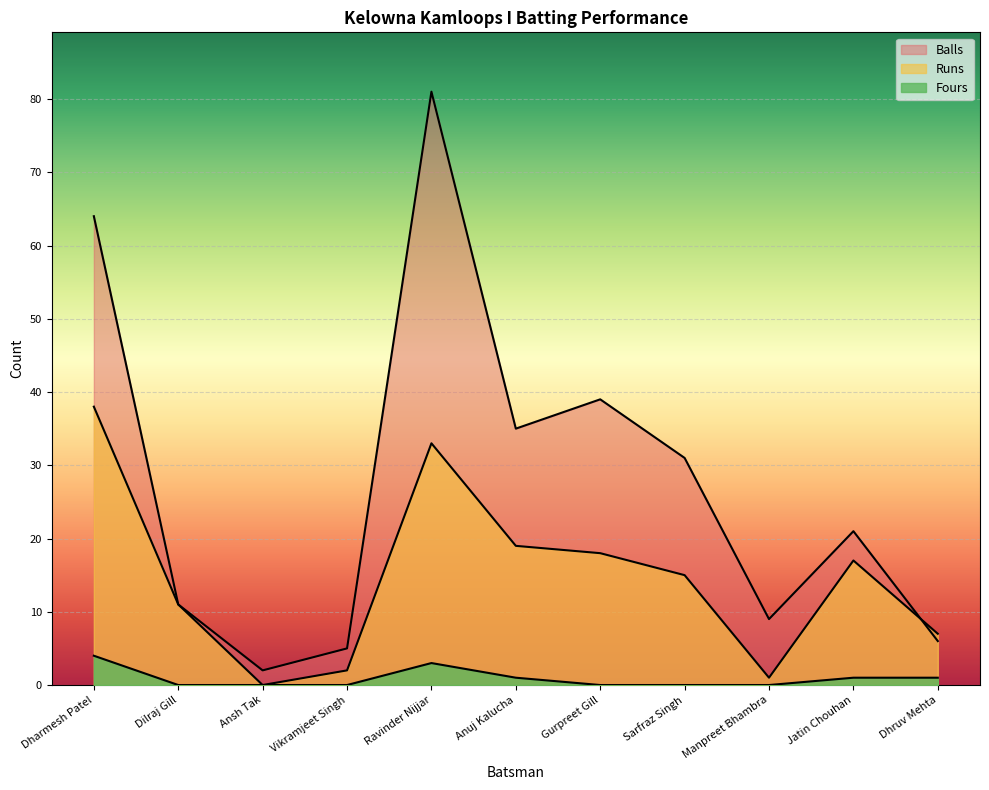

What value does the Balls series have at Ravinder Nijjar?

81